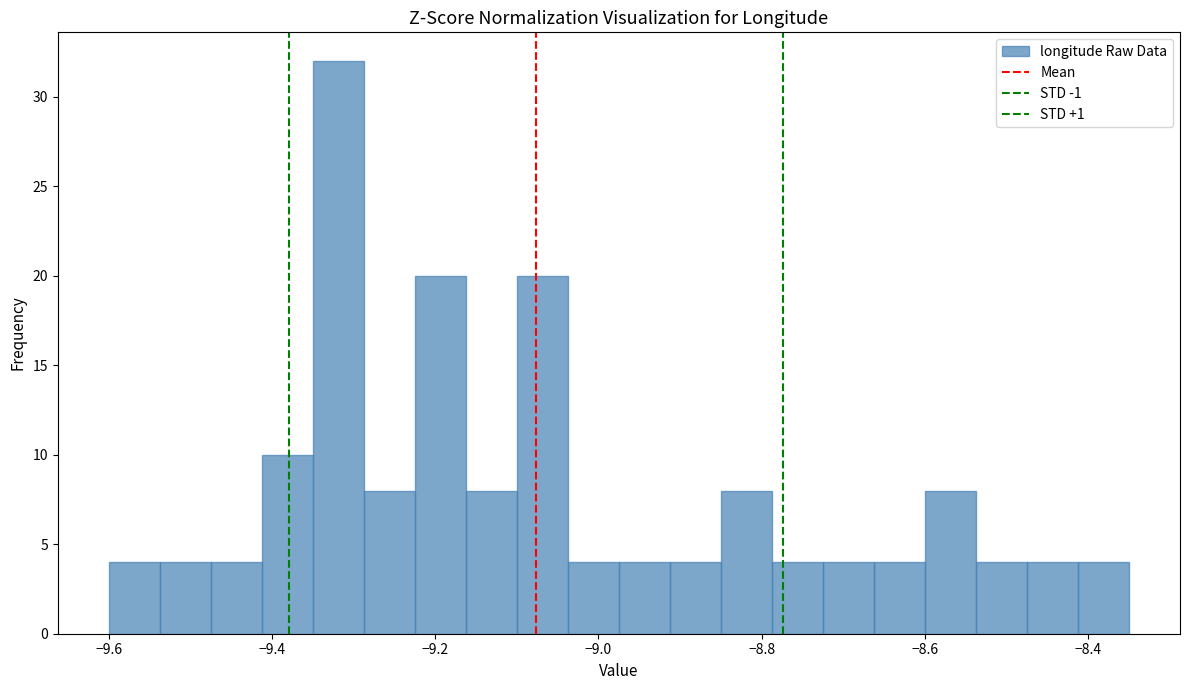

Around what value on the x-axis is the tallest bar? Give the approximate position of its centre, as read against the axis.

-9.32